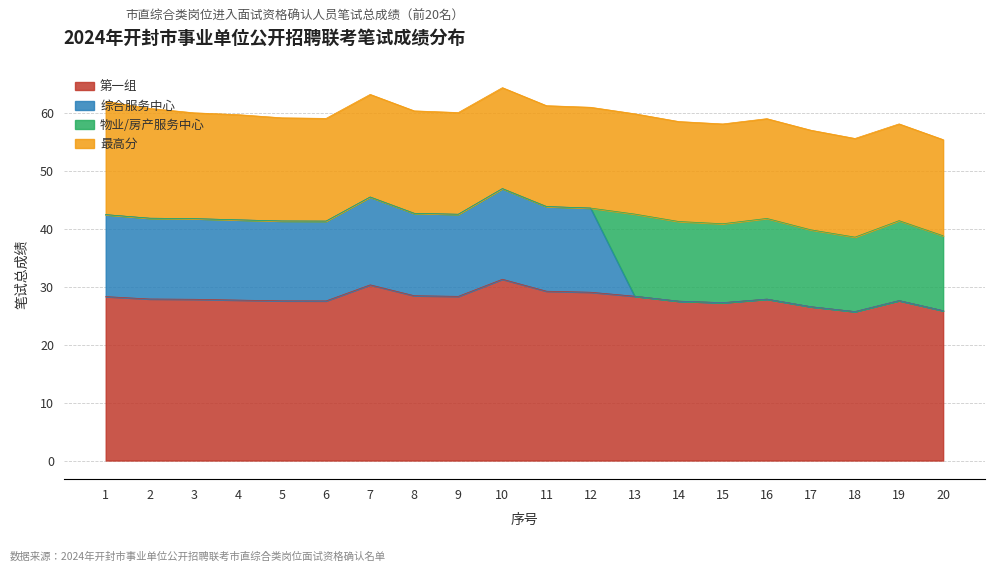

What are all the series names shown in the legend?

第一组, 综合服务中心, 物业/房产服务中心, 最高分